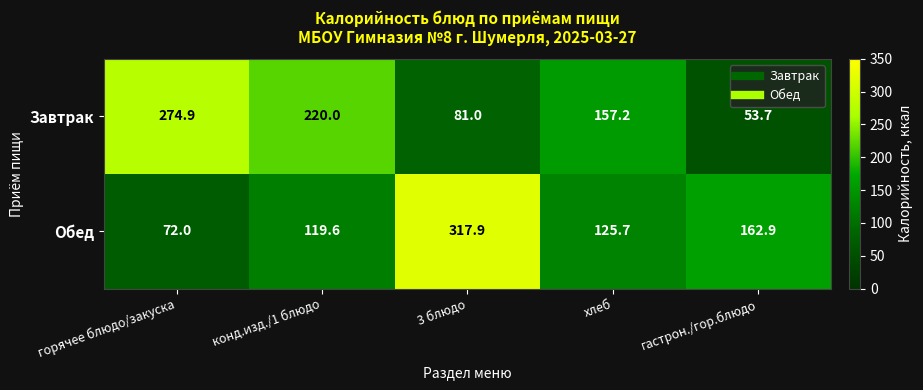

Reading left to right, what are all the values shown in this chart?

Завтрак: 274.9	220.0	81.0	157.2	53.7
Обед: 72.0	119.6	317.9	125.7	162.9